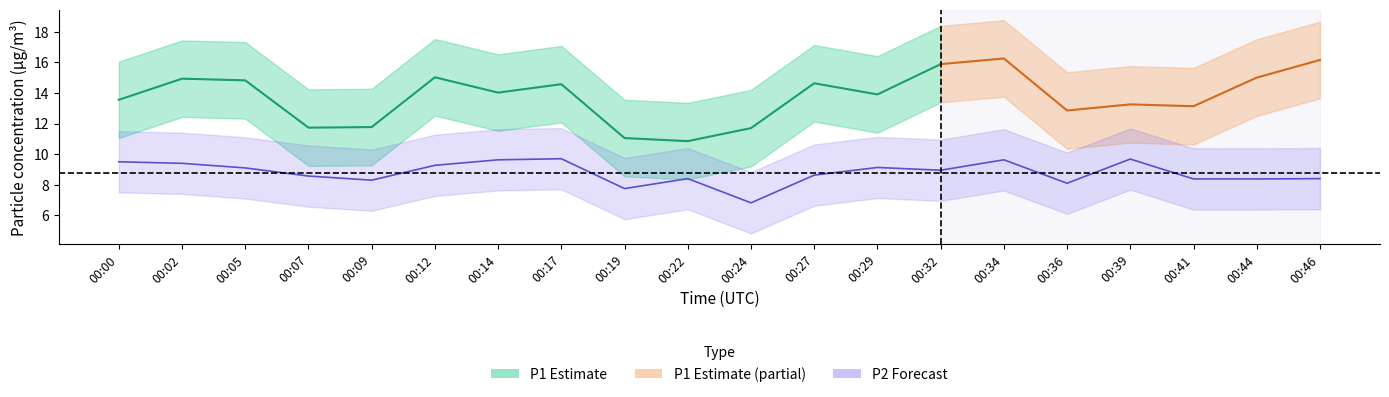

The value at 00:36 is 8.1. True or false?

True